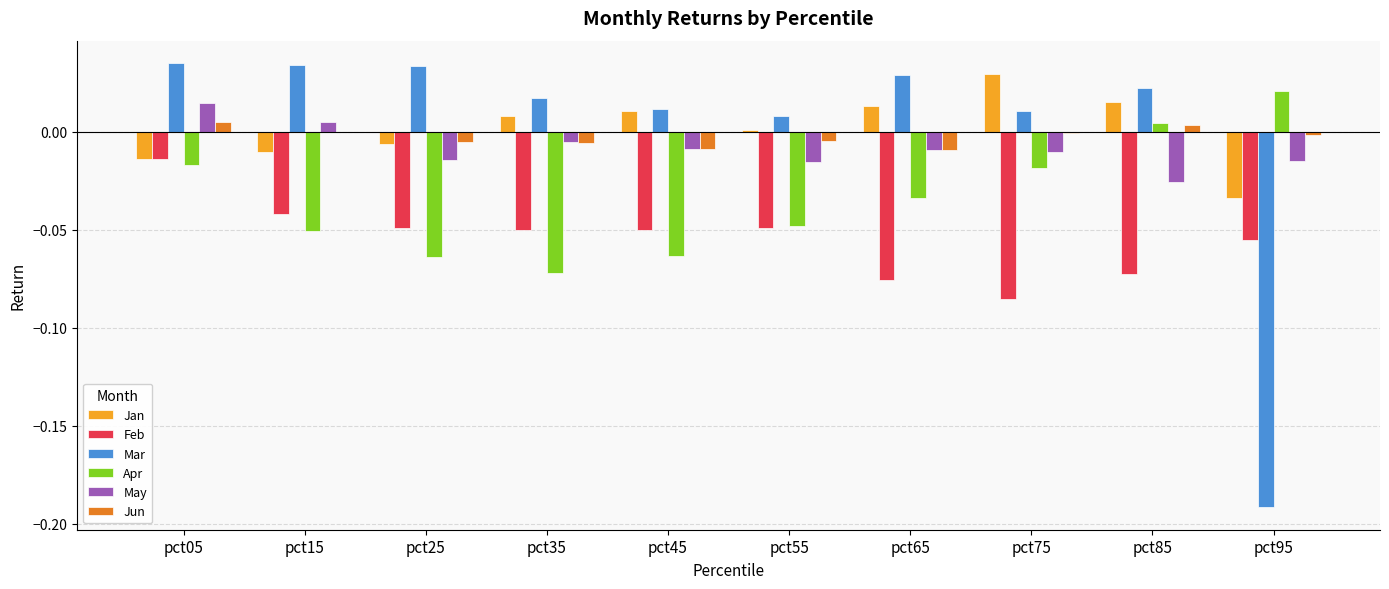

Is the value of Feb at pct65 greater than the value of Jun at pct65?

No